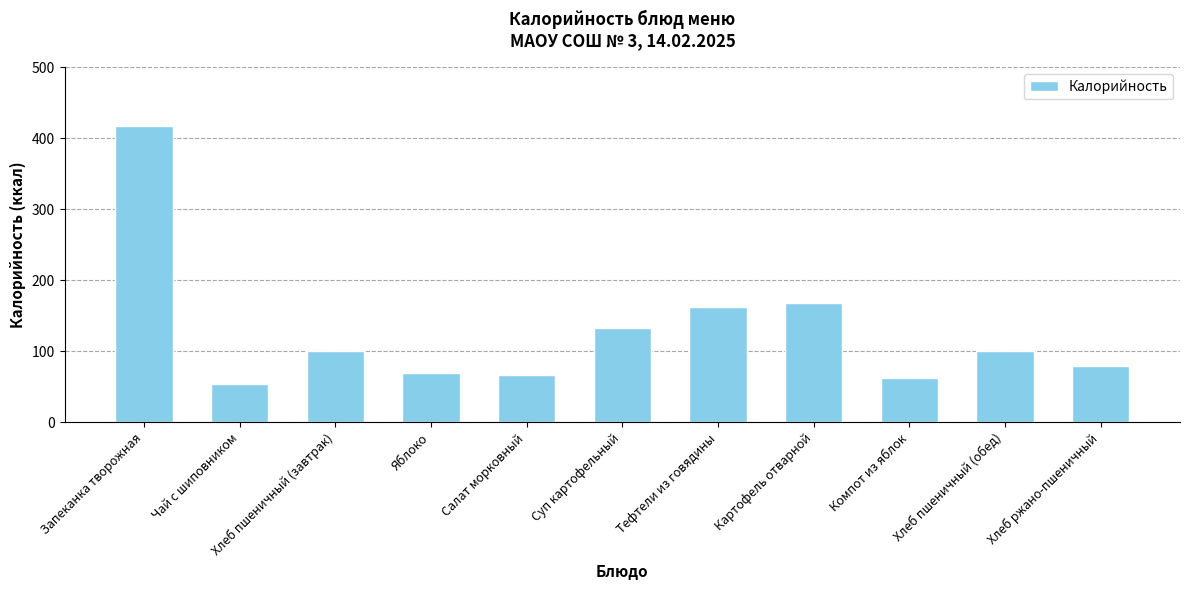

What is the difference between the values at Салат морковный and Хлеб пшеничный (обед)?

34